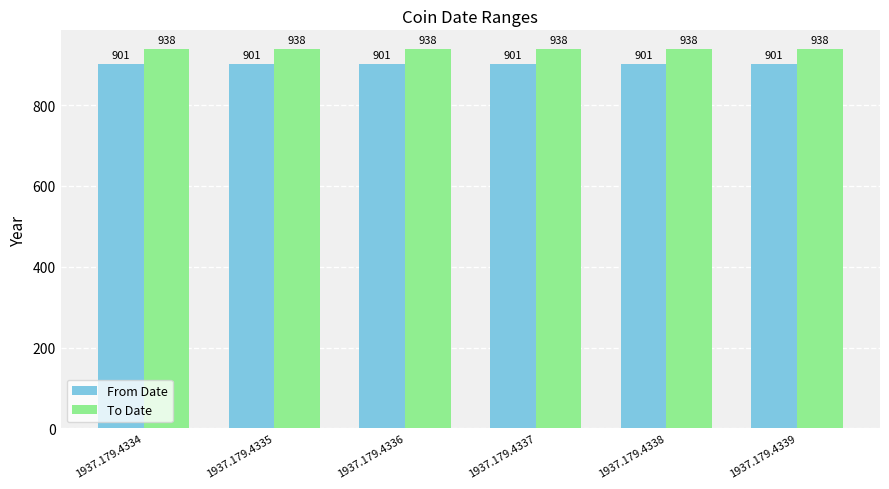

What is the value of the To Date bar at the 1st from the left?

938